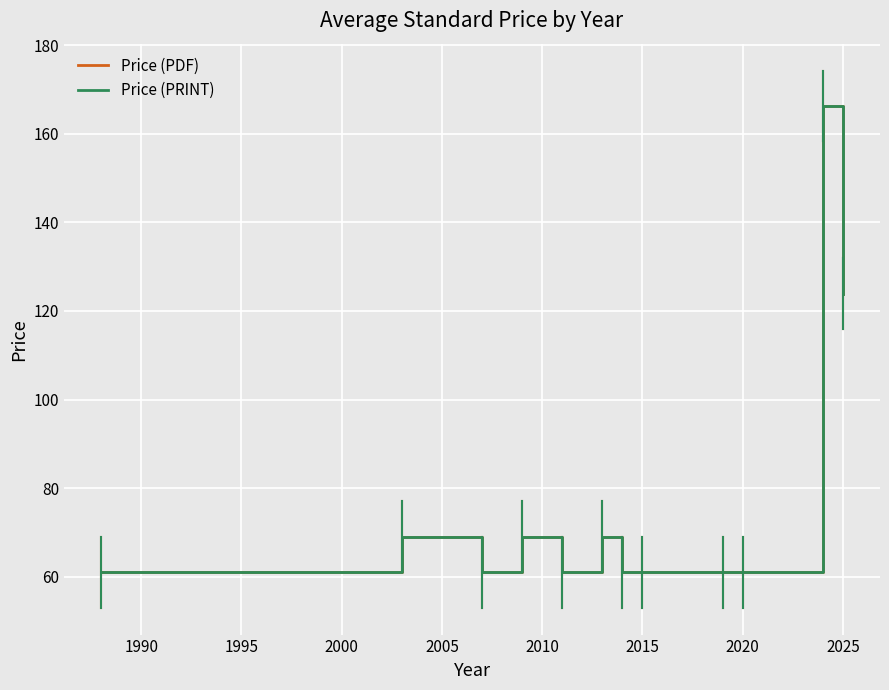

Does the chart have visible grid lines?

Yes